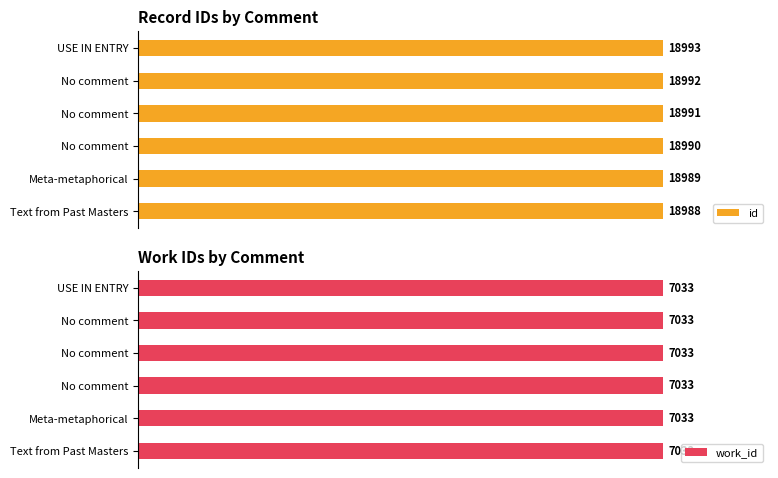

The value of id at Text from Past Masters is 26.6. True or false?

False